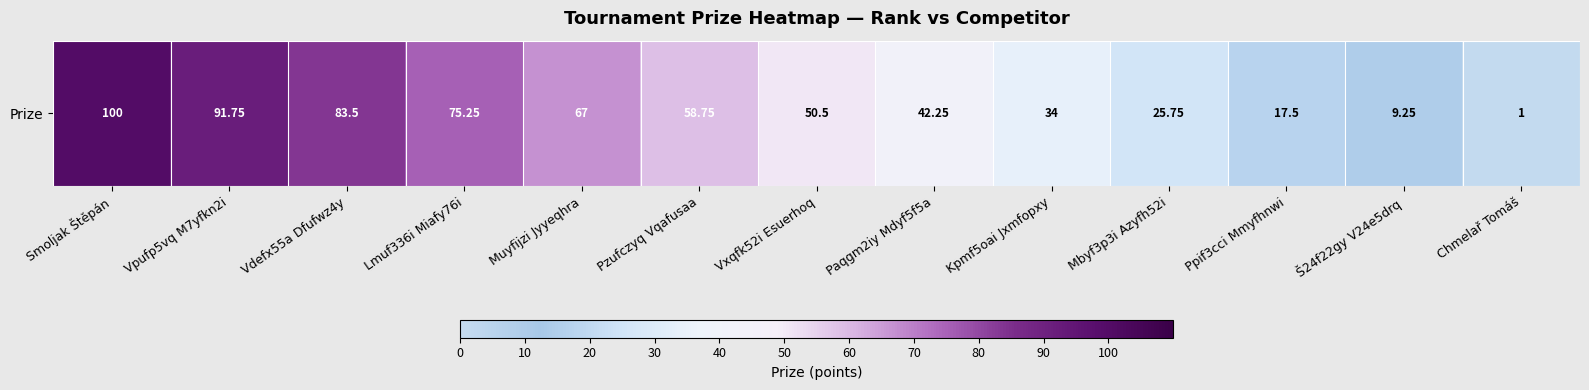

What is the difference between the maximum and minimum values?

99.0